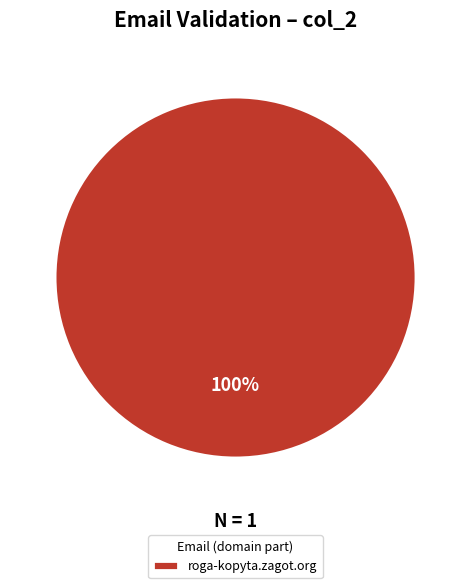

Is it true that roga-kopyta.zagot.org is 91% of the pie?

False